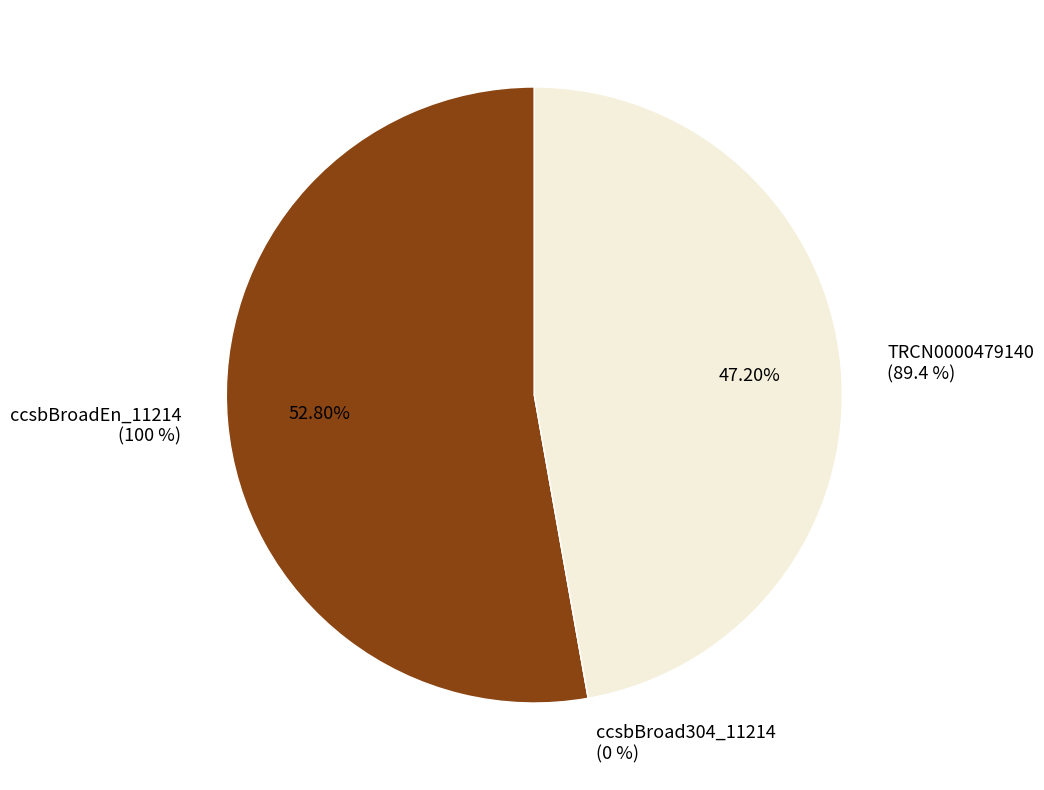

The TRCN0000479140 slice represents 61% of the pie. True or false?

False